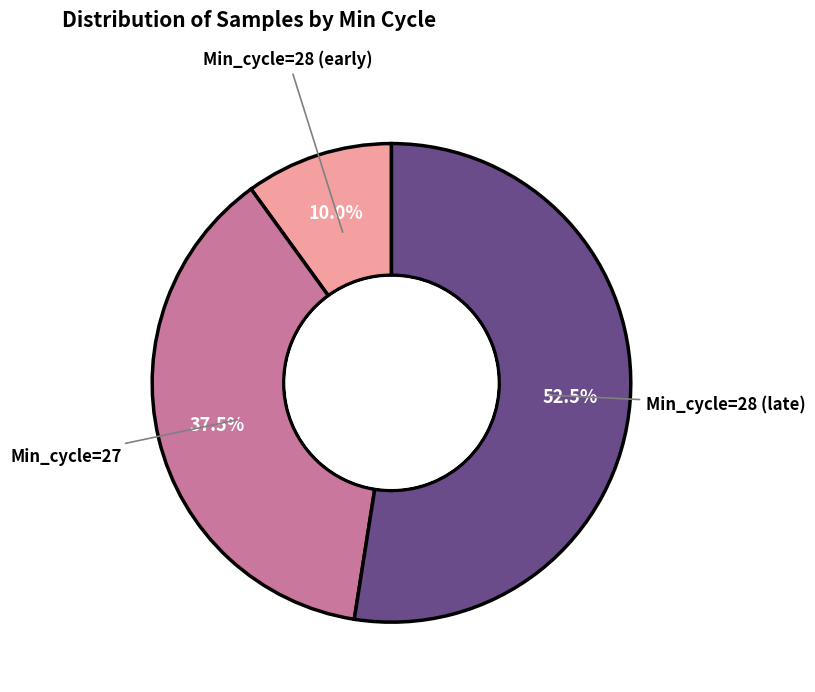

Rank the categories by value from highest to lowest.

Min_cycle=28 (late), Min_cycle=27, Min_cycle=28 (early)